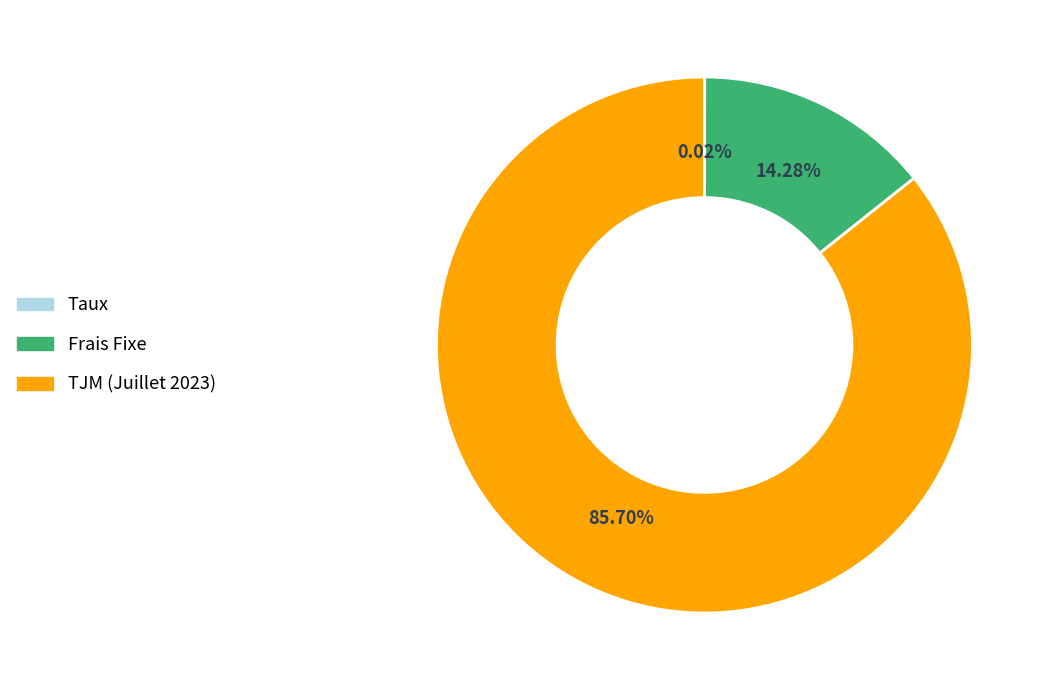

Does Frais Fixe represent more than half of the total?

No